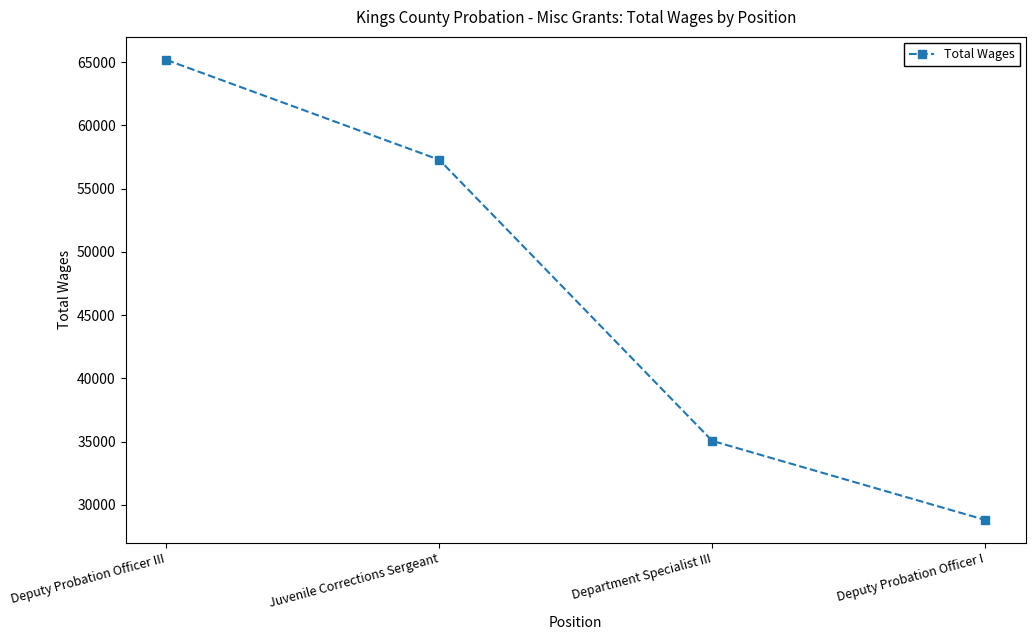

The chart shows a value of 19218 at Juvenile Corrections Sergeant. True or false?

False